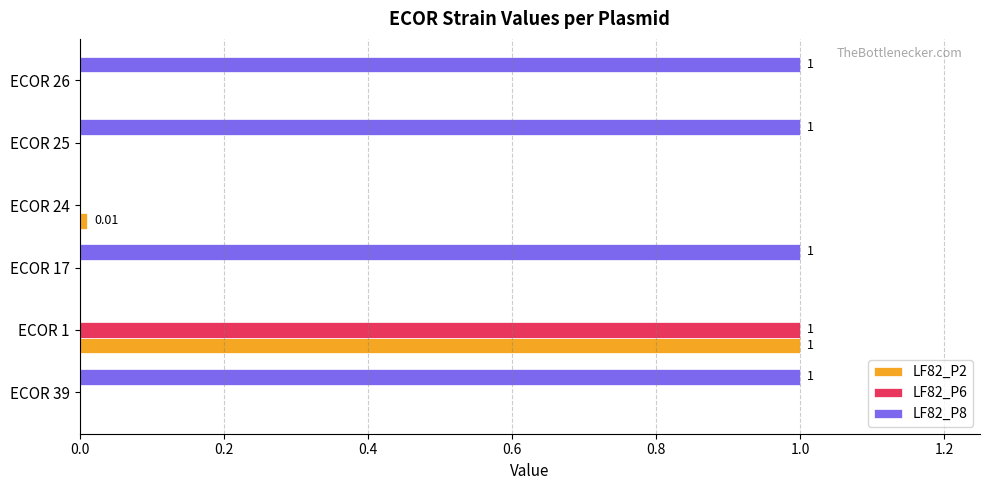

Which series has the largest total across all categories?

LF82_P8